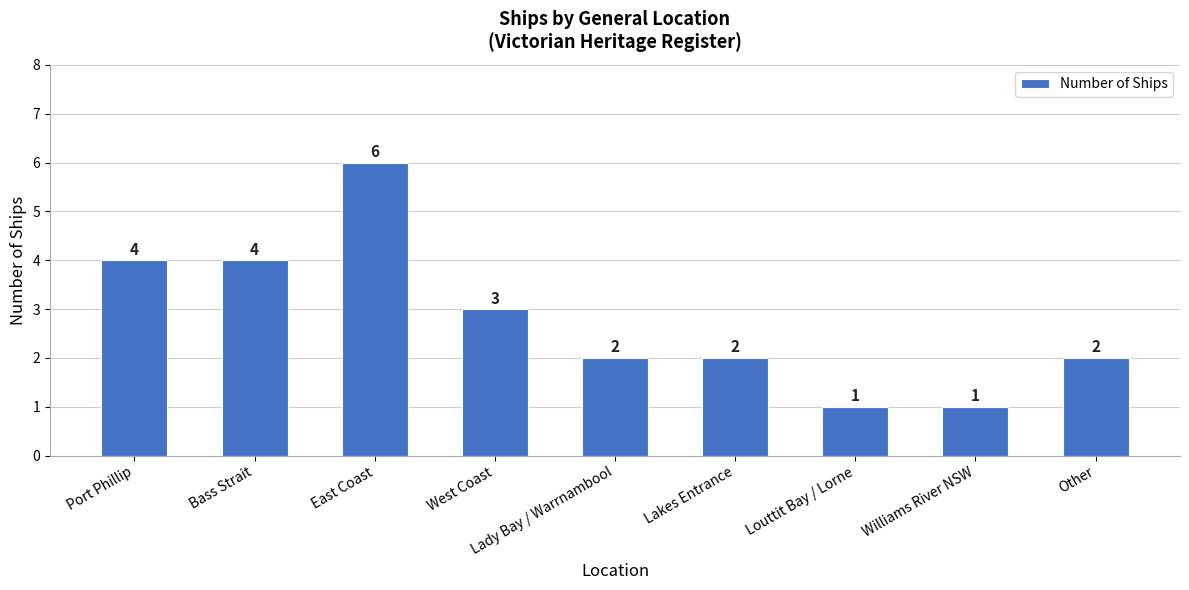

What is the smallest value displayed?

1